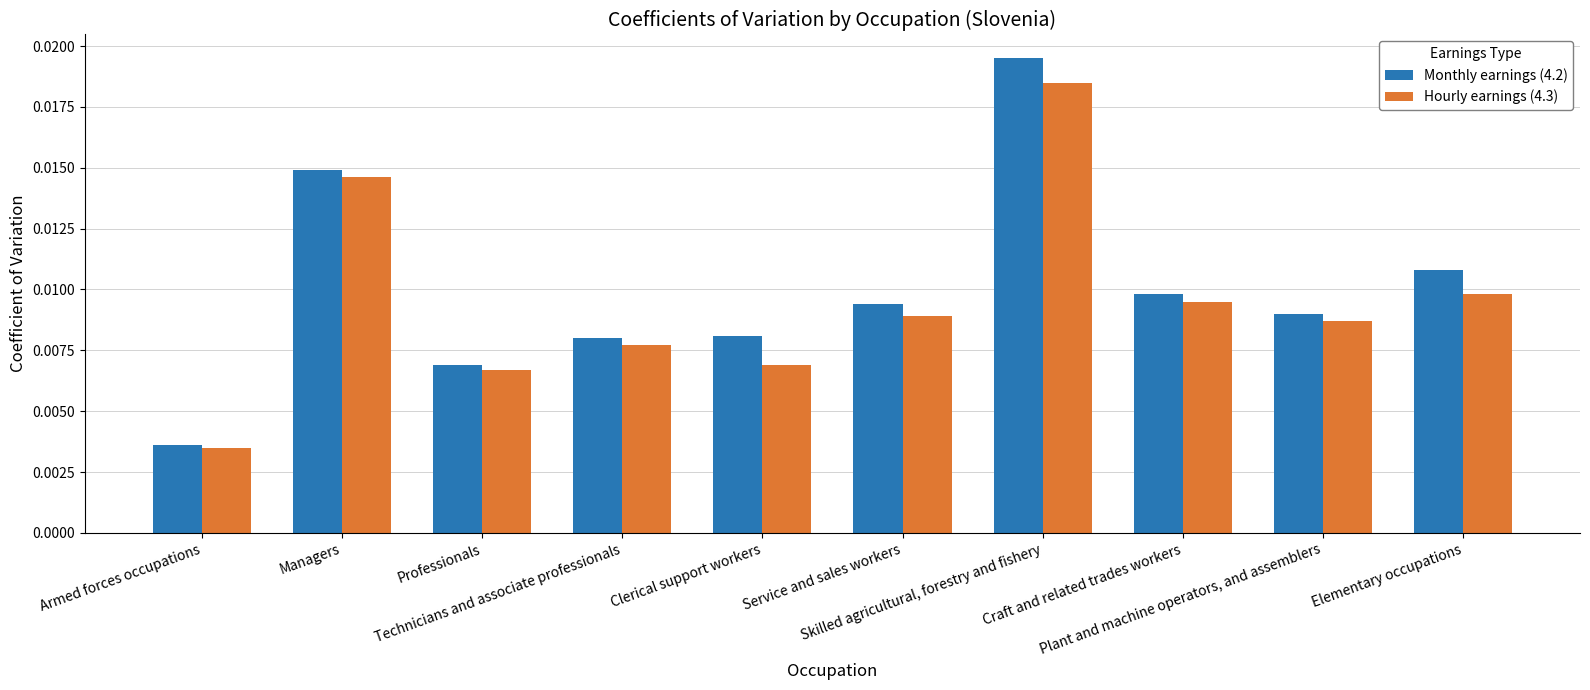

What is the sum of all Hourly earnings (4.3) values?

0.1